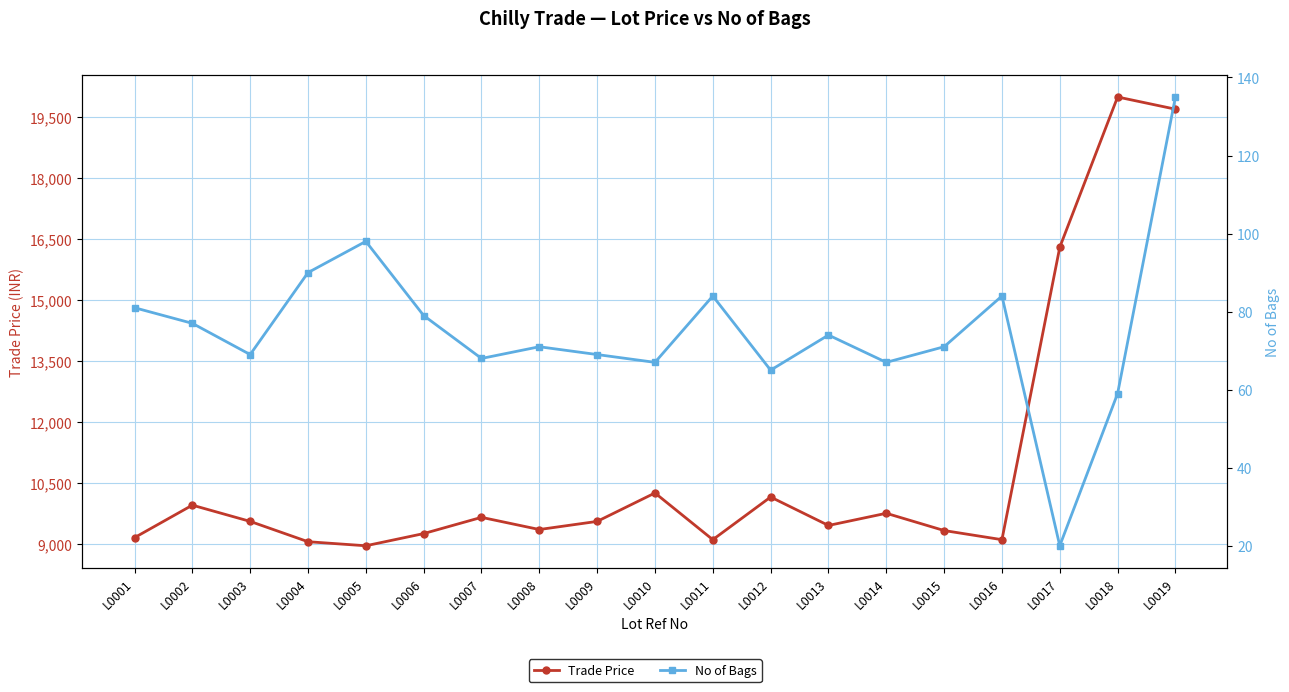

Reading left to right, what are all the values shown in this chart?

Trade Price: L0001=9150	L0002=9950	L0003=9550	L0004=9050	L0005=8950	L0006=9250	L0007=9650	L0008=9350	L0009=9550	L0010=10250	L0011=9100	L0012=10150	L0013=9450	L0014=9750	L0015=9325	L0016=9100	L0017=16300	L0018=20000	L0019=19700
No of Bags: L0001=81	L0002=77	L0003=69	L0004=90	L0005=98	L0006=79	L0007=68	L0008=71	L0009=69	L0010=67	L0011=84	L0012=65	L0013=74	L0014=67	L0015=71	L0016=84	L0017=20	L0018=59	L0019=135